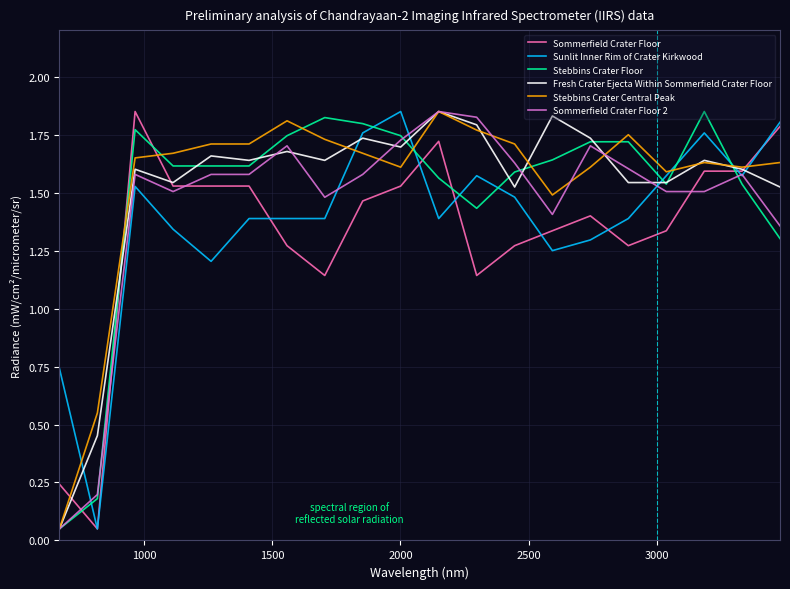

How many values in the Stebbins Crater Floor series exceed 1?

18